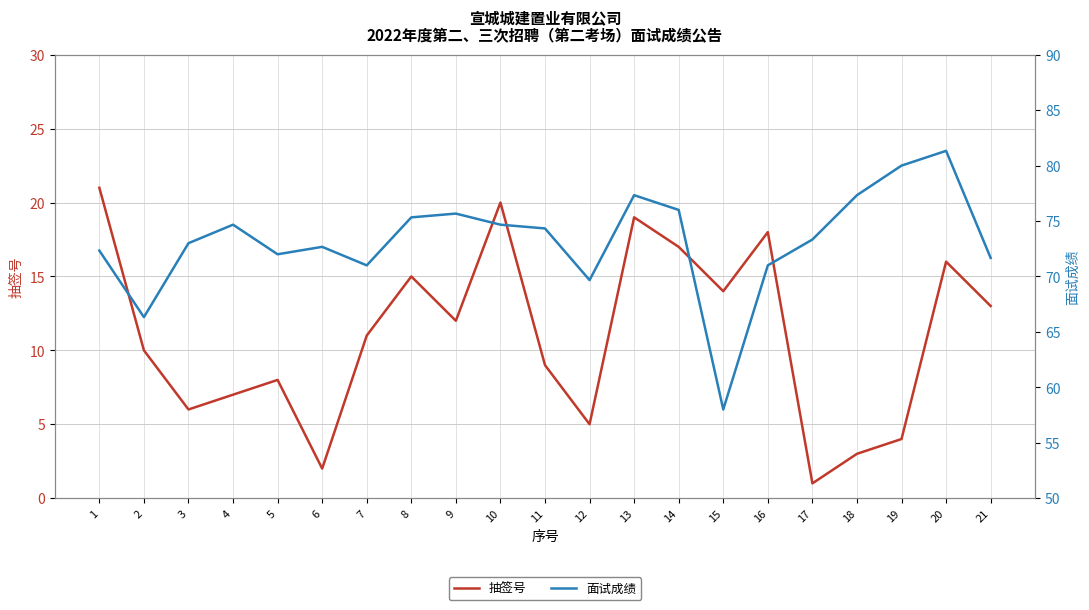

List the series in order of their overall mean, highest first.

面试成绩, 抽签号